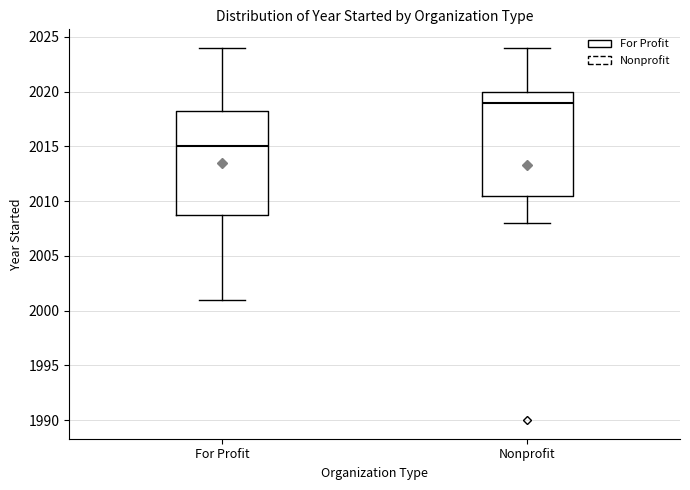

Reading left to right, read every box against the y-axis: the position of its median line, the range the box covers, and the ends of its whiskers. The values are not printed on the chart, so give them approximately, as read against the axis.

For Profit: median 2015.0, box 2009.0 to 2018.5, whiskers 2001.0 to 2024.0
Nonprofit: median 2019.0, box 2010.5 to 2020.0, whiskers 2008.0 to 2024.0